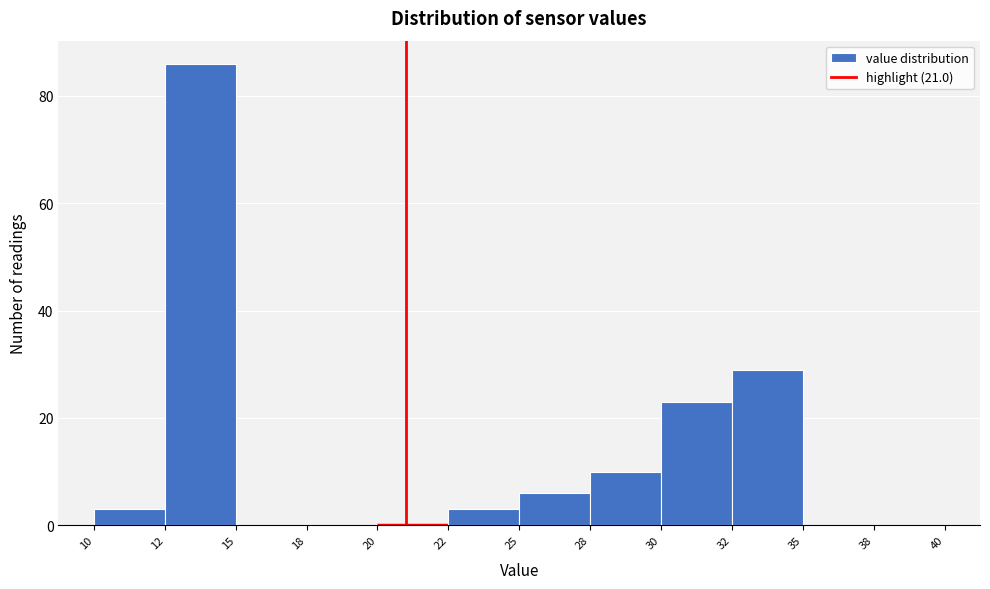

Reading right to left, extract all data points from this chart.

38=0	35=0	32=29	30=23	28=10	25=6	22=3	20=0	18=0	15=0	12=86	10=3